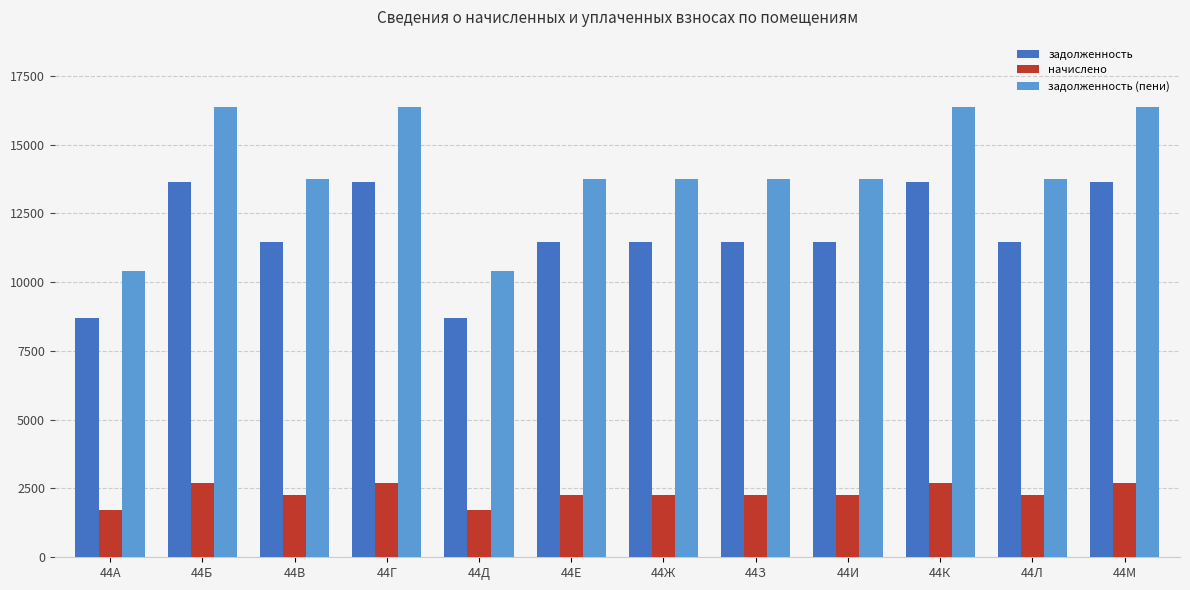

How many values in the задолженность series are below 11466?

2